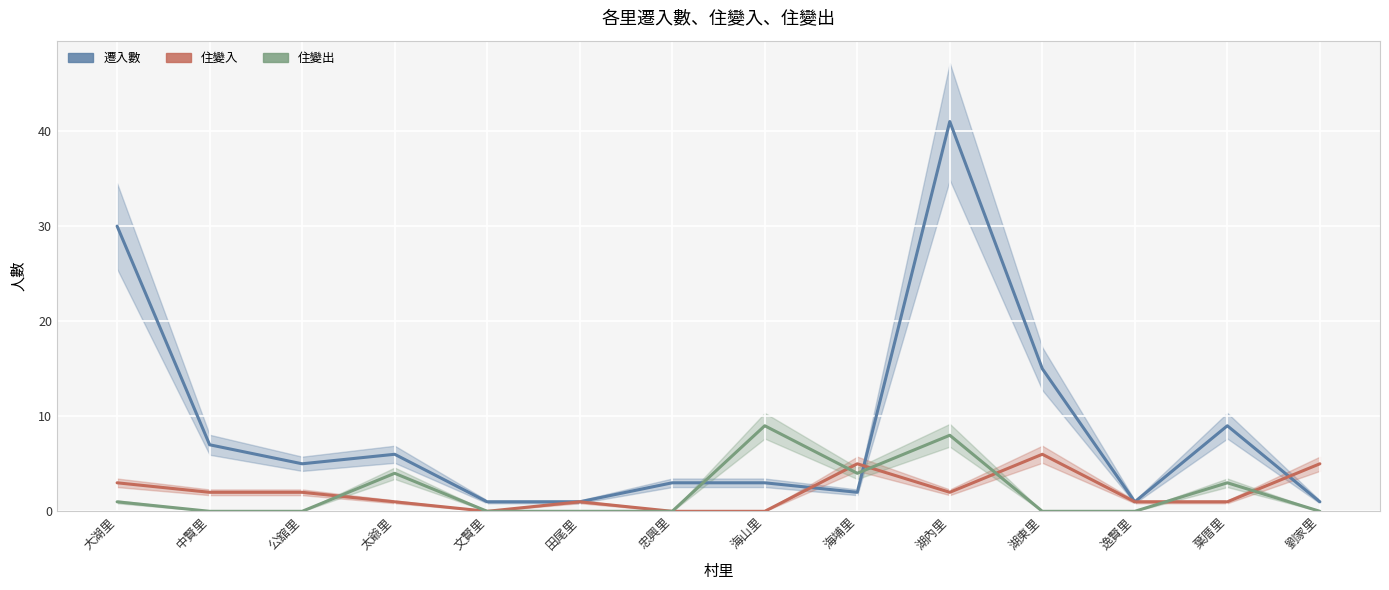

What is the difference between the second highest and second lowest values in the 住變入 series?

5